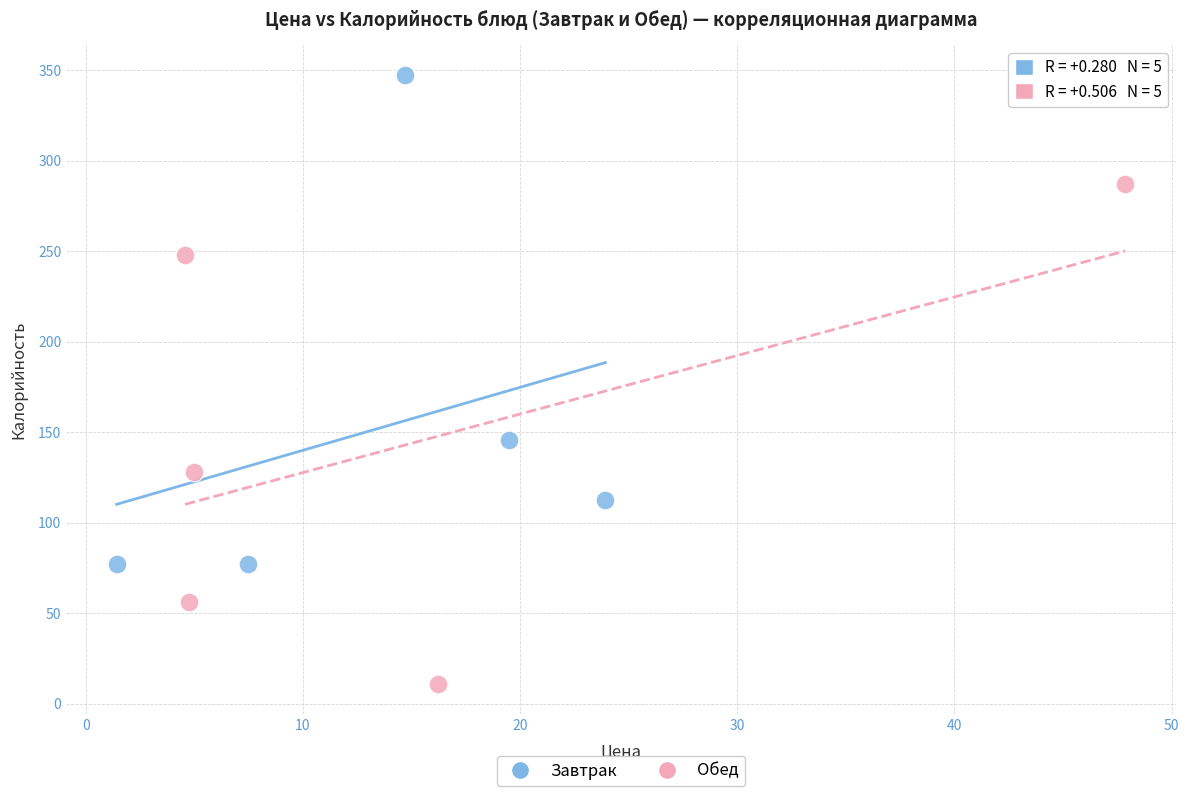

Which series reaches the maximum Y coordinate?

Завтрак